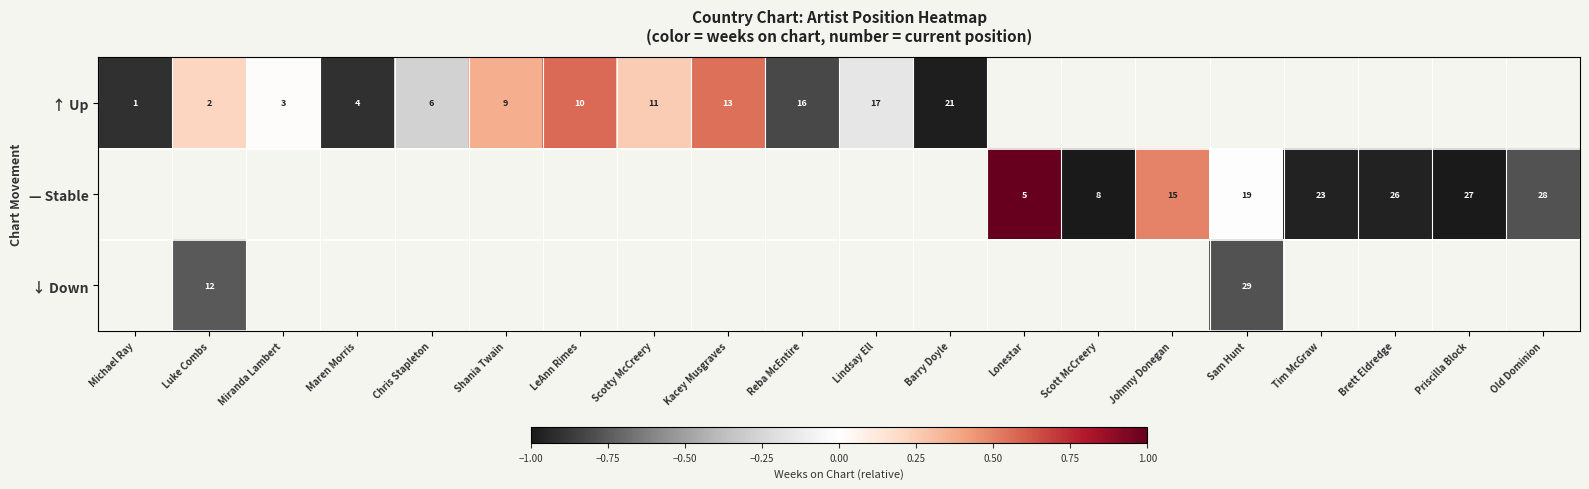

How many values in ↑ Up are above zero?

6